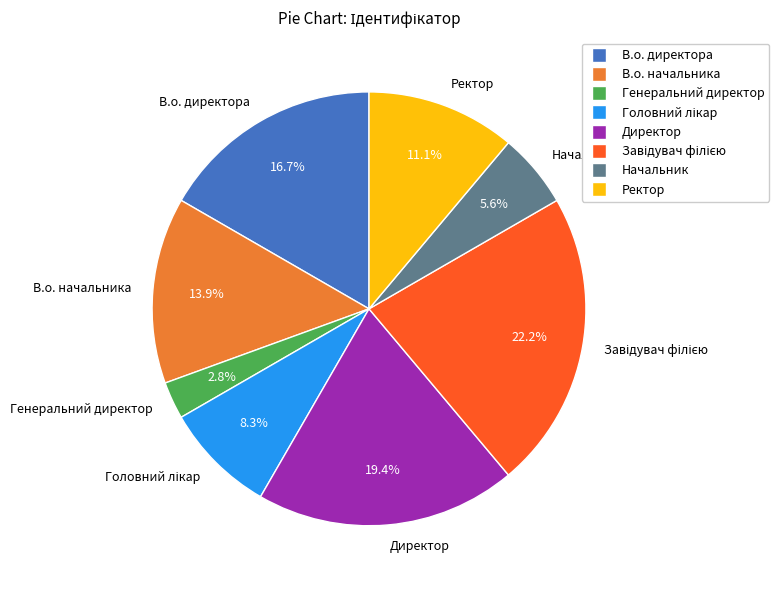

How many slices are in this pie chart?

8